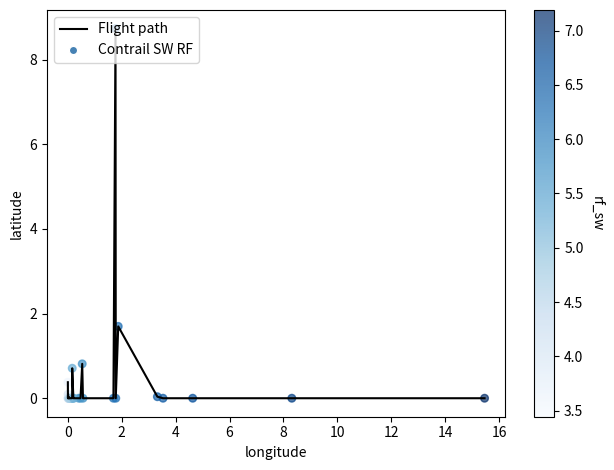

What is the maximum value shown in the chart?

8.7